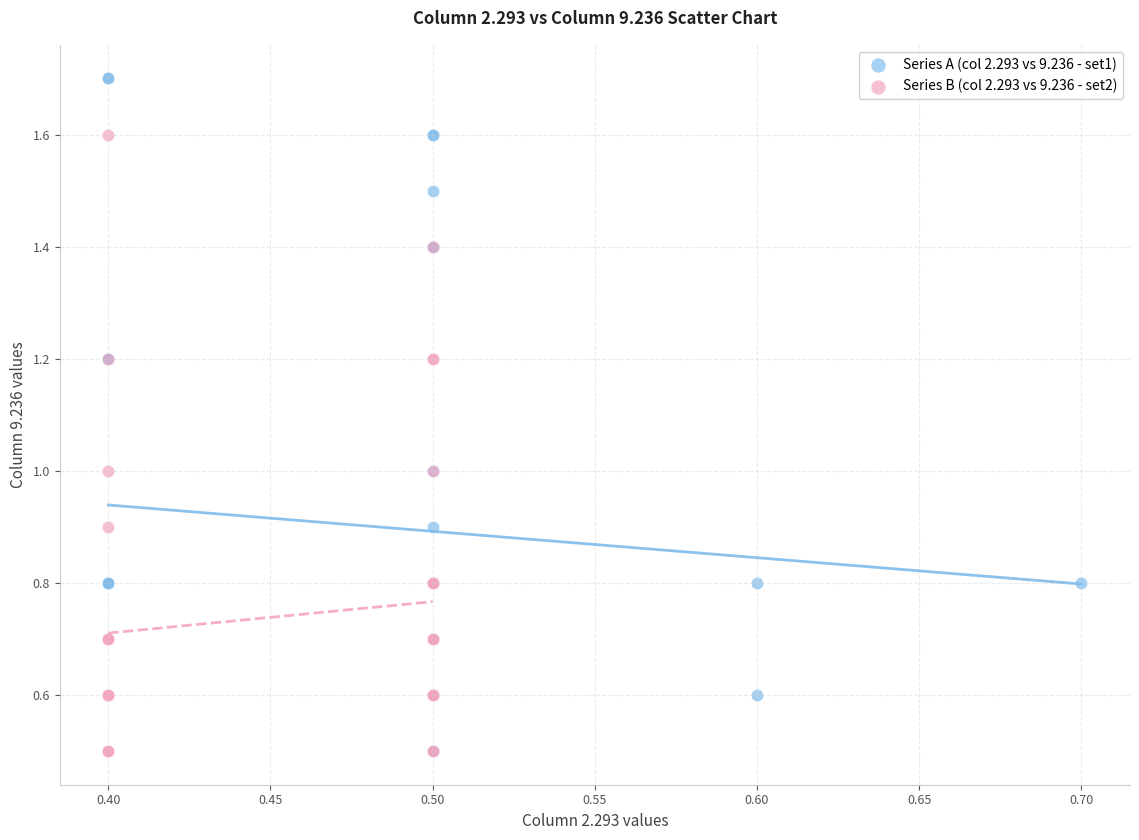

Which series has the widest spread of Y values?

Series A (col 2.293 vs 9.236 - set1)